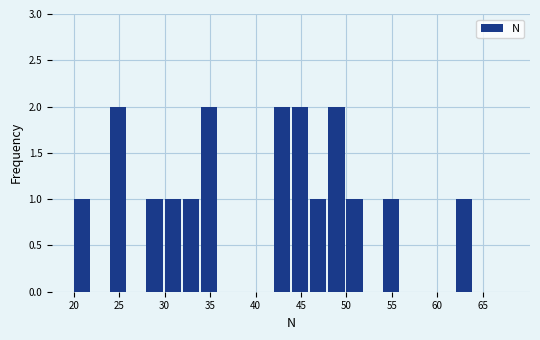

How tall is the bar that spans 30 to 32 on the x-axis? The values are not printed on the chart, so give them approximately, as read against the axis.

1